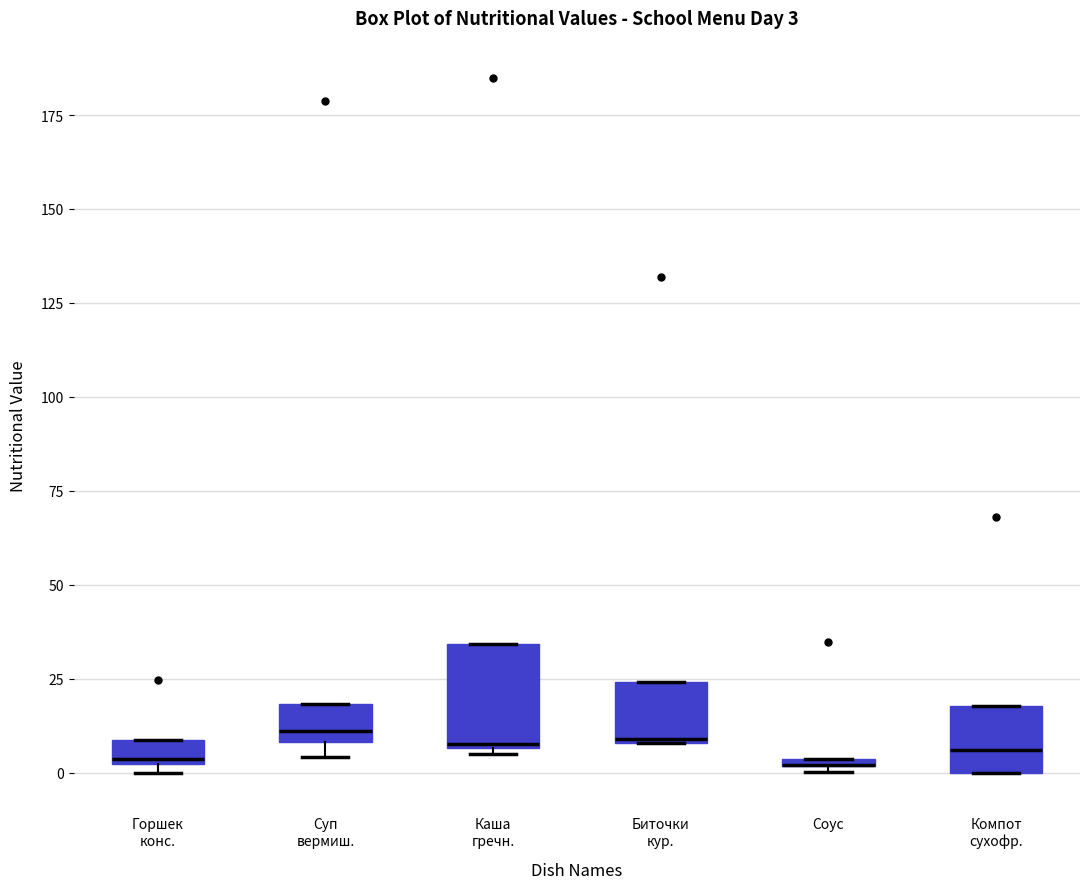

Which box is the tallest, from its lower edge to its upper edge?

Каша гречн.